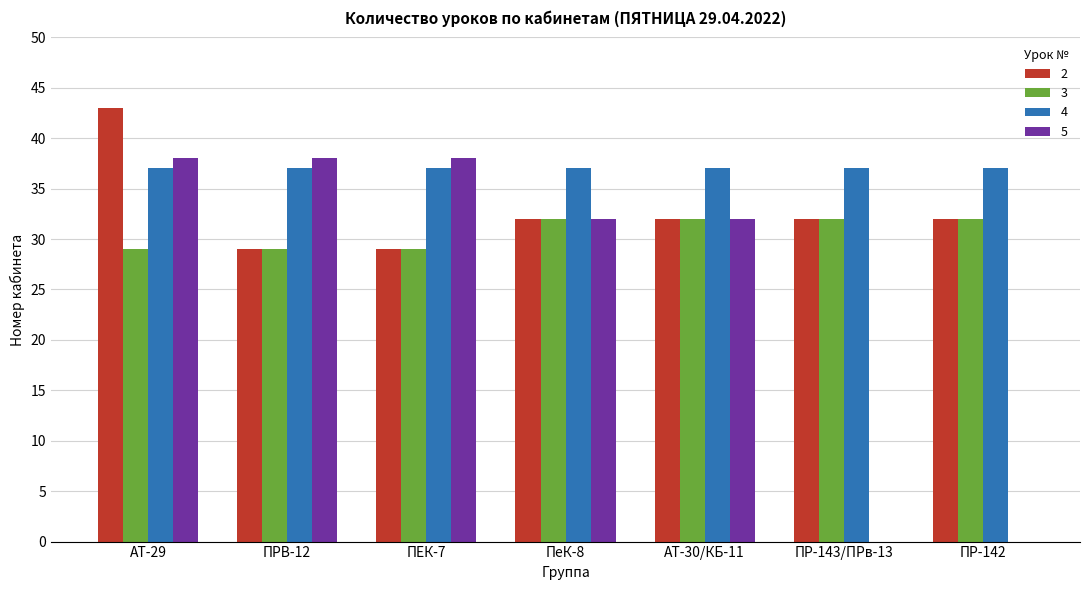

What is the sum of the 3 values at ПеК-8 and ПР-142?

64